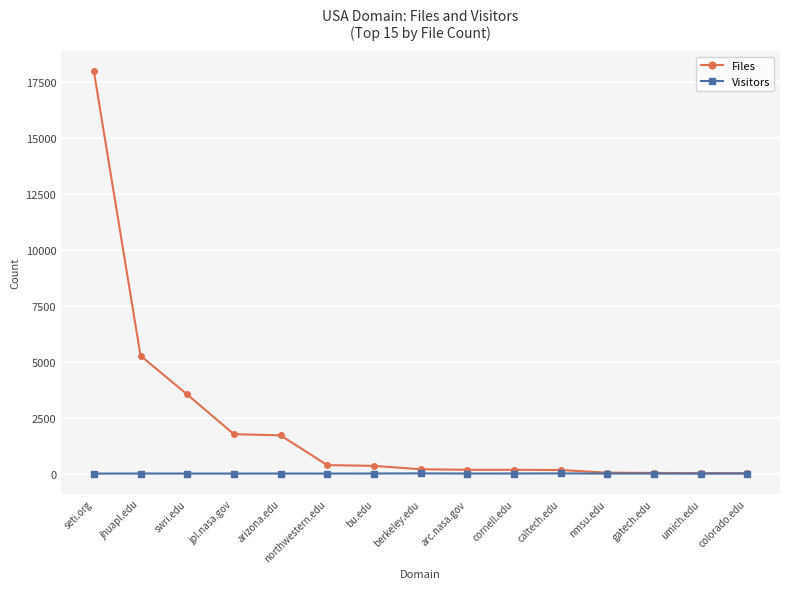

What are all the series names shown in the legend?

Files, Visitors